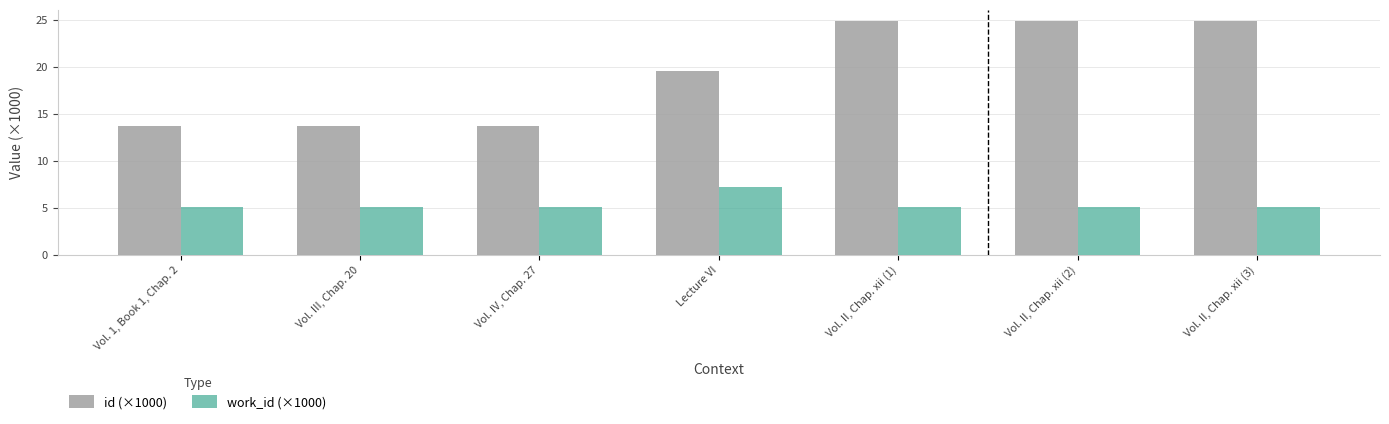

The work_id (×1000) series shows 5.1 at Vol. 1, Book 1, Chap. 2. True or false?

True